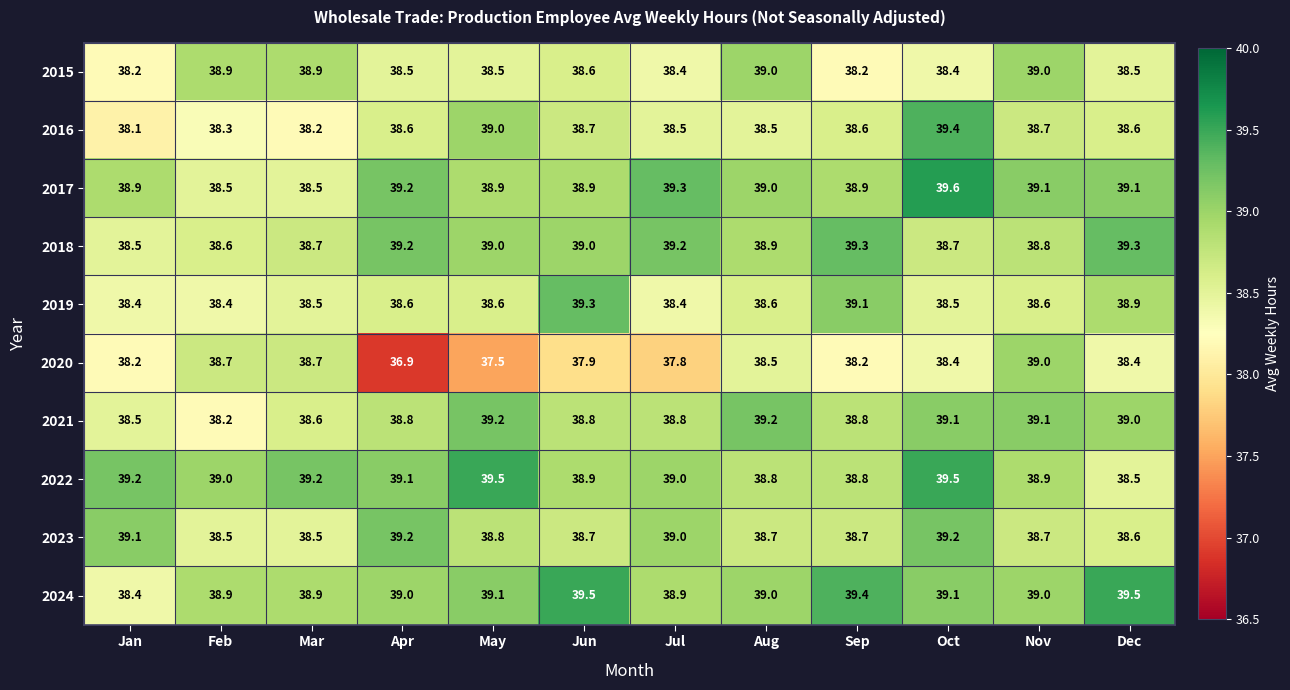

Which series has the widest spread of values?

2020